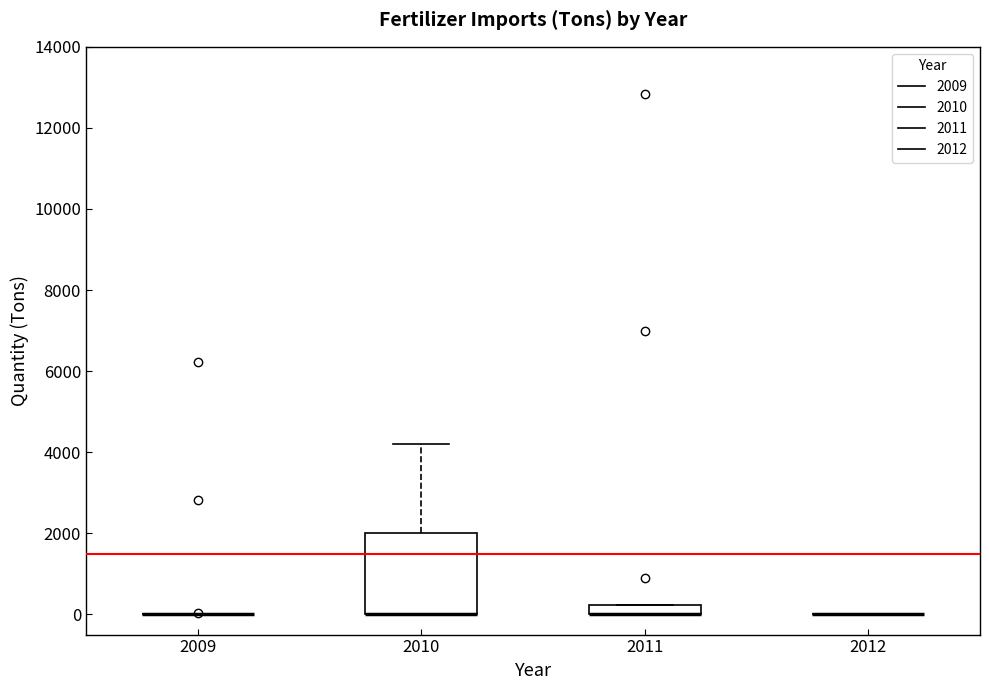

Where is the upper edge of the box at x = 2010 on the y-axis? The values are not printed on the chart, so give them approximately, as read against the axis.

2000